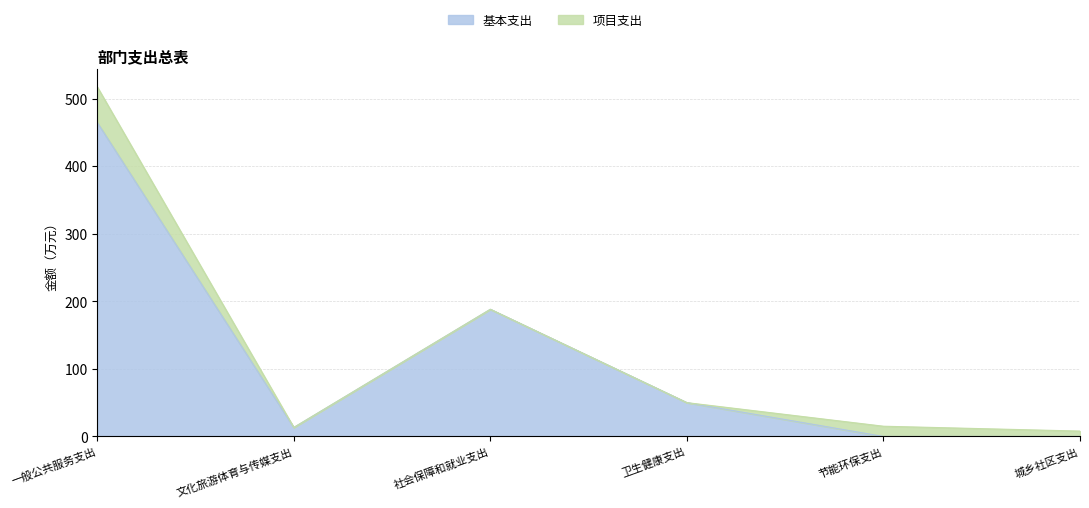

True or false: the data shows -297.3 at 节能环保支出.

False